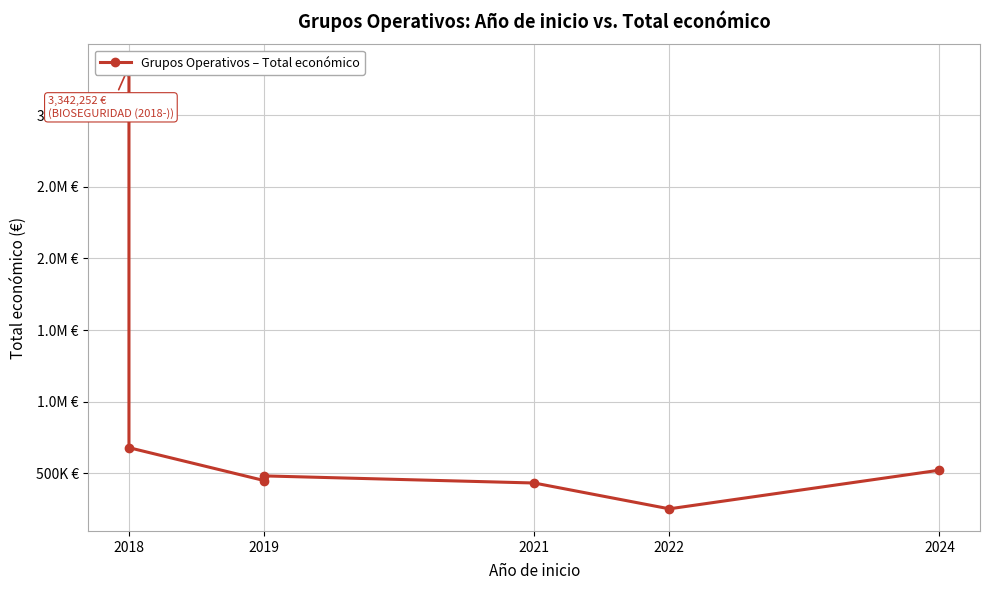

Is this an area chart (filled region under the line)?

No